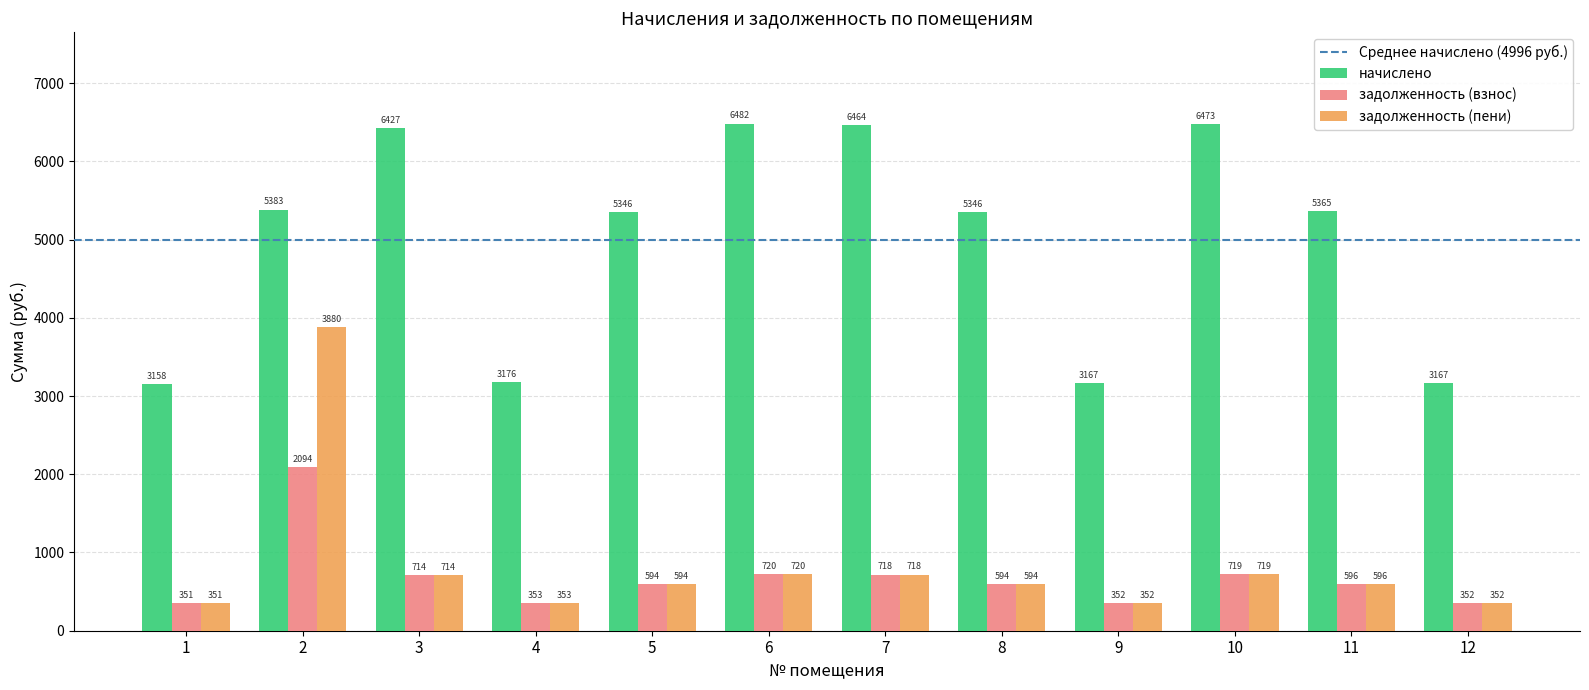

List the series in order of their peak value, lowest first.

задолженность (взнос), задолженность (пени), начислено